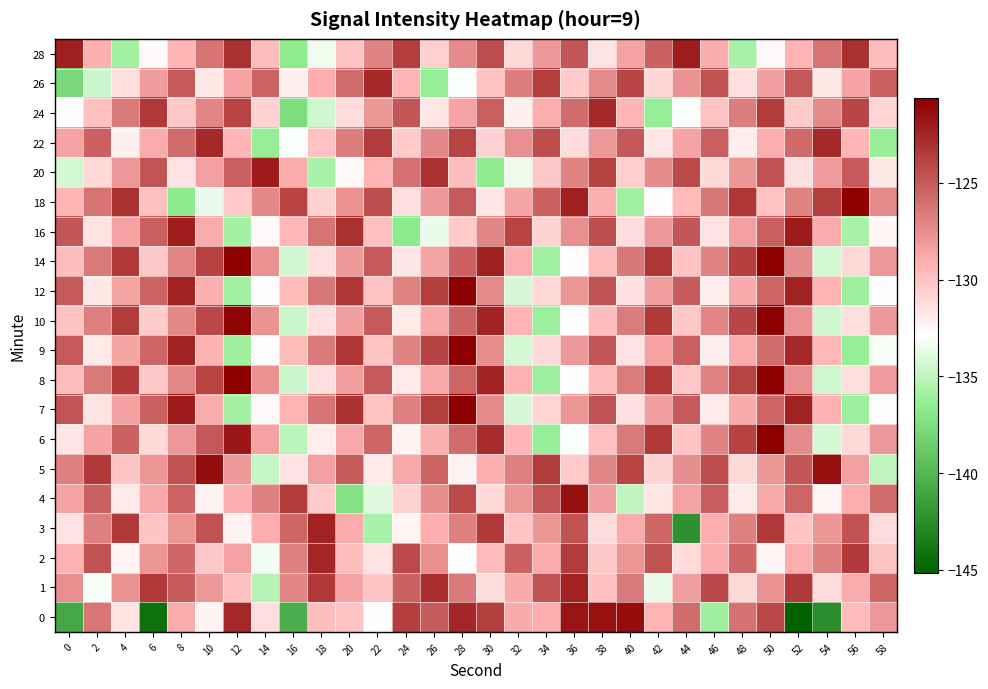

At which category is the sum across all series the highest?

50